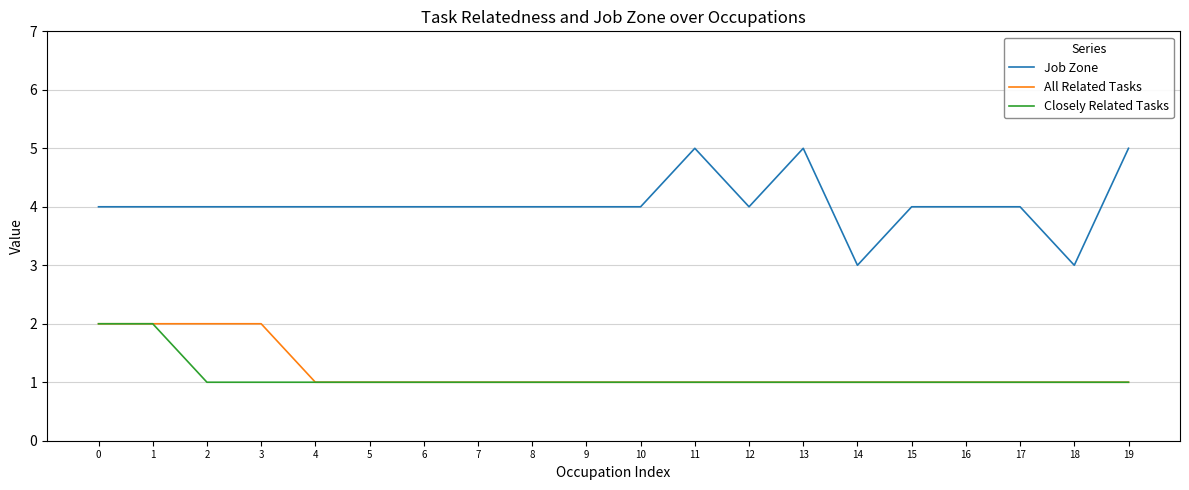

What are all the series names shown in the legend?

Job Zone, All Related Tasks, Closely Related Tasks